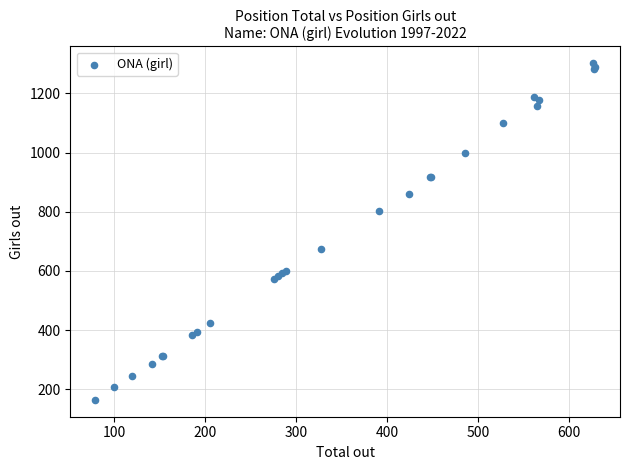

What Y value in the scatter plot is closest to 733?

675